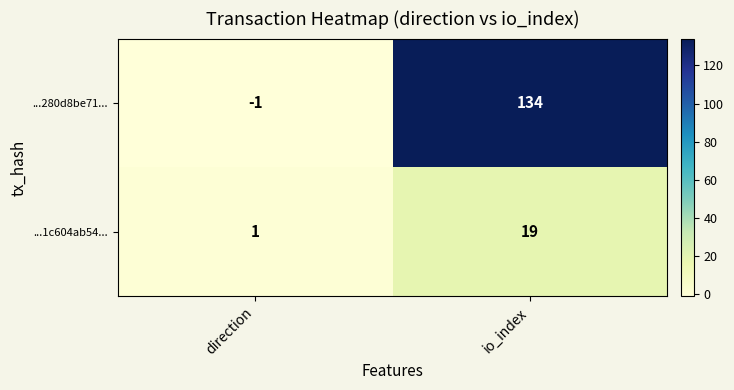

Reading left to right, what are all the values shown in this chart?

...280d8be71...: direction=-1	io_index=134
...1c604ab54...: direction=1	io_index=19